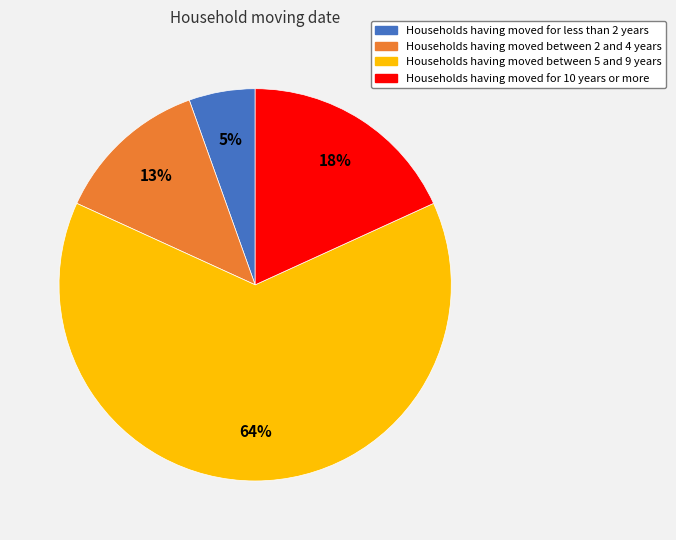

Does any single category account for the majority?

Yes